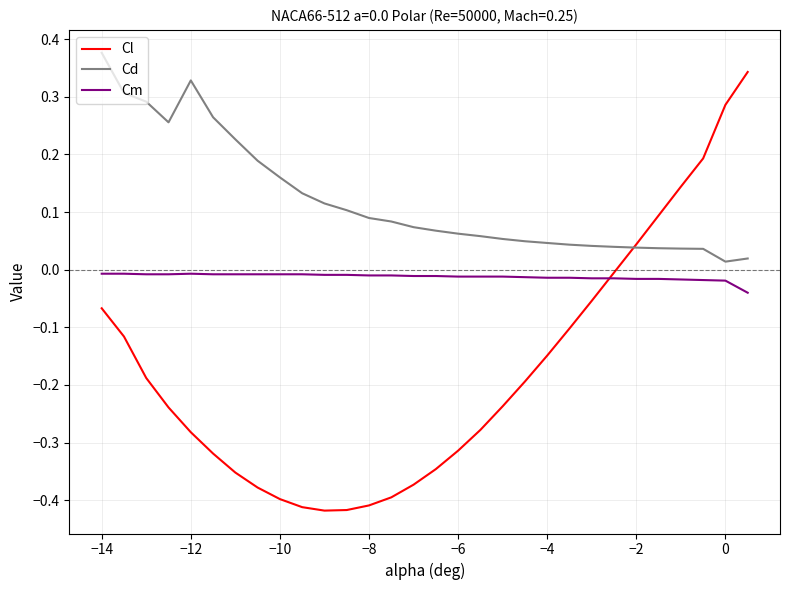

List the series in order of their overall mean, lowest first.

Cl, Cm, Cd